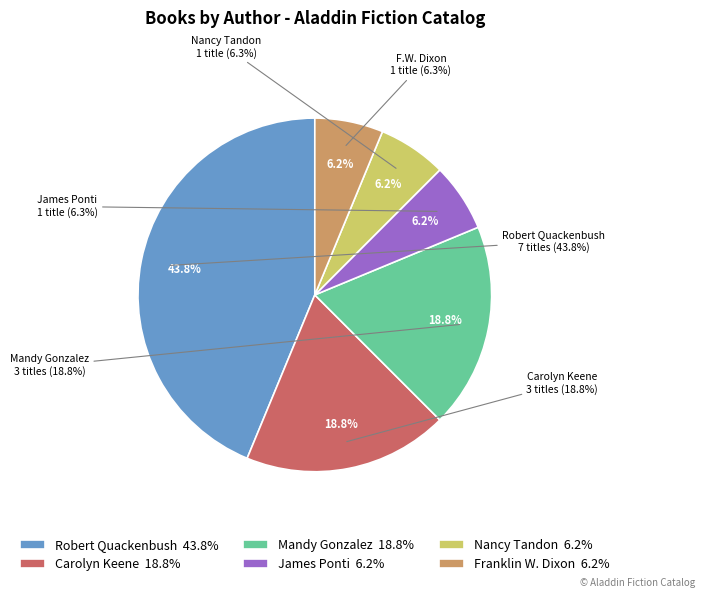

Does any single category account for the majority?

No